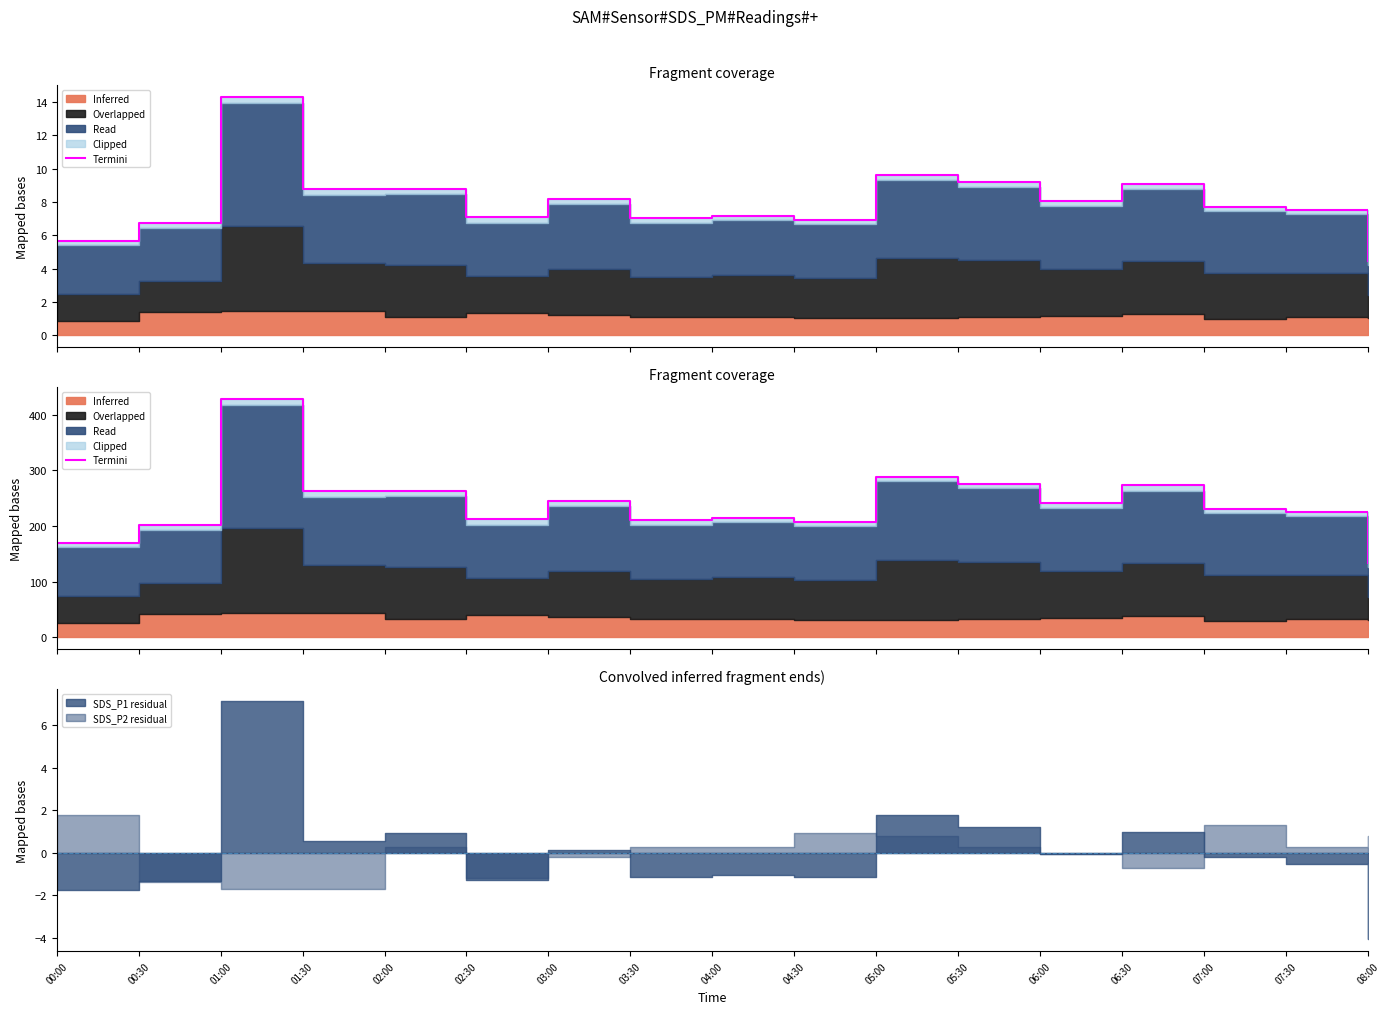

Where is the data nearest to the value 281?

05:30